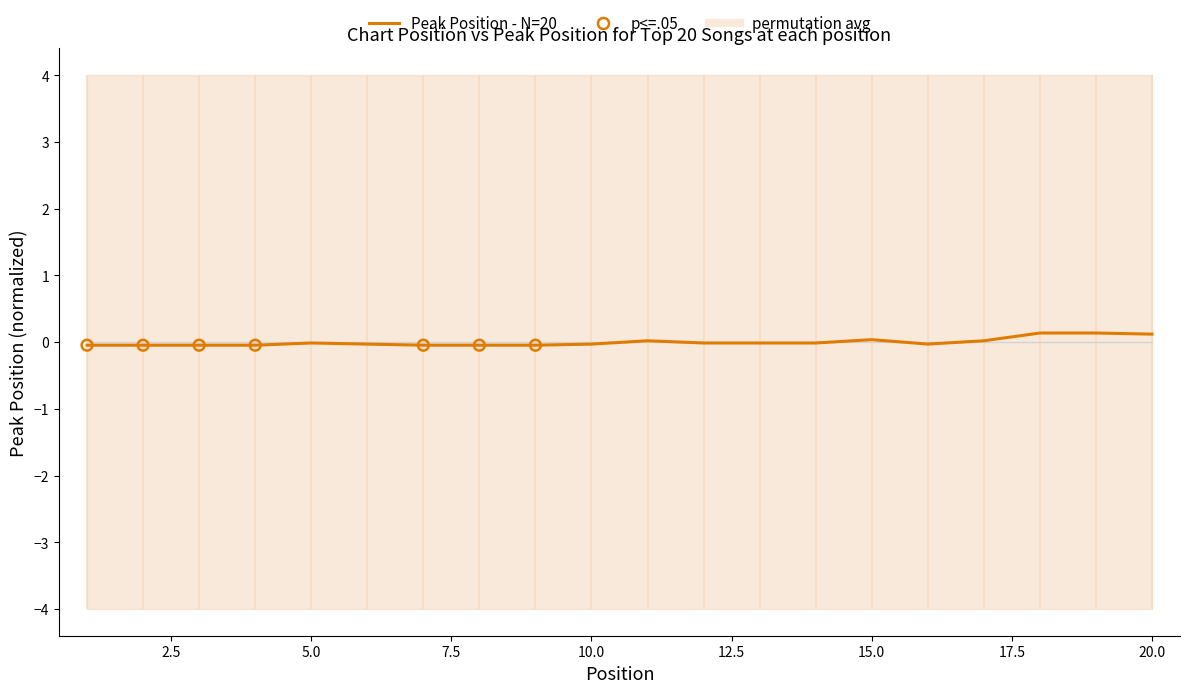

Between 1 and 10, which is larger?

10